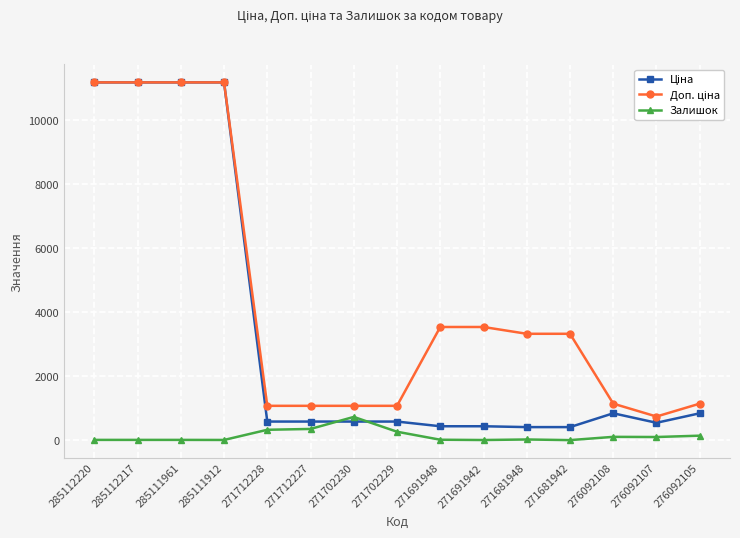

At how many categories does at least one series exceed 6951?

4